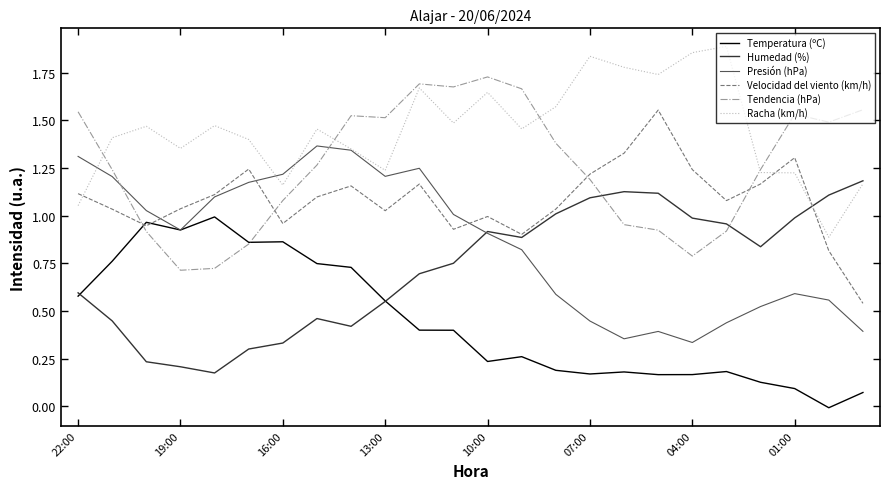

What is the label of the 23rd point from the left?

22